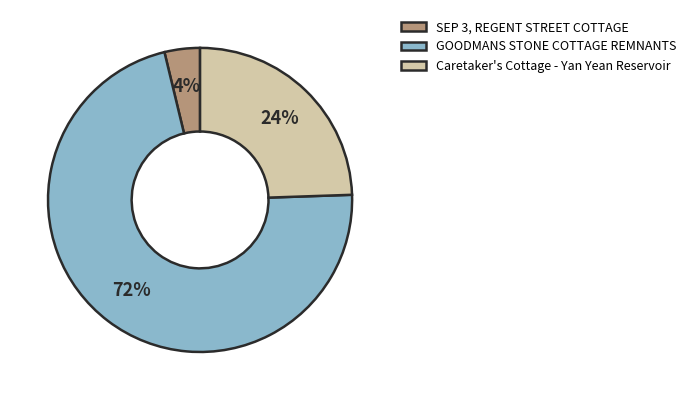

What is the smallest slice in the pie chart?

SEP 3, REGENT STREET COTTAGE